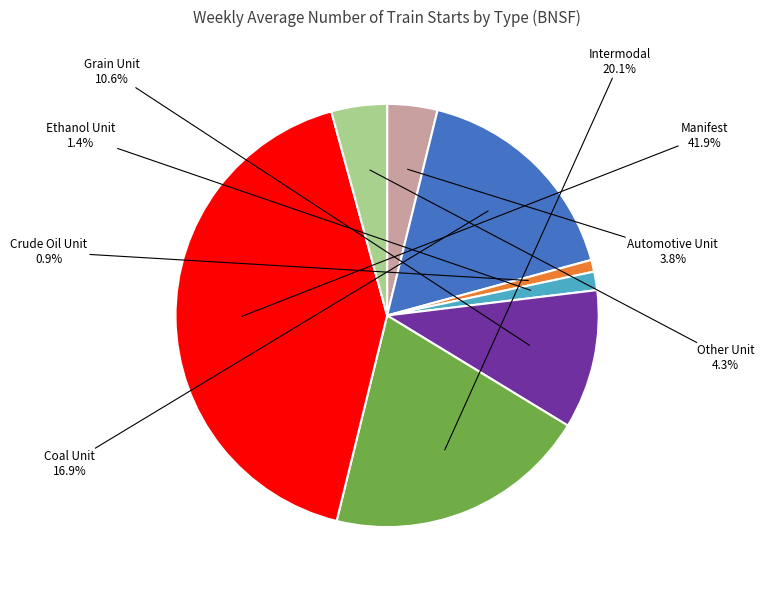

Is there any slice that represents more than half of the pie?

No